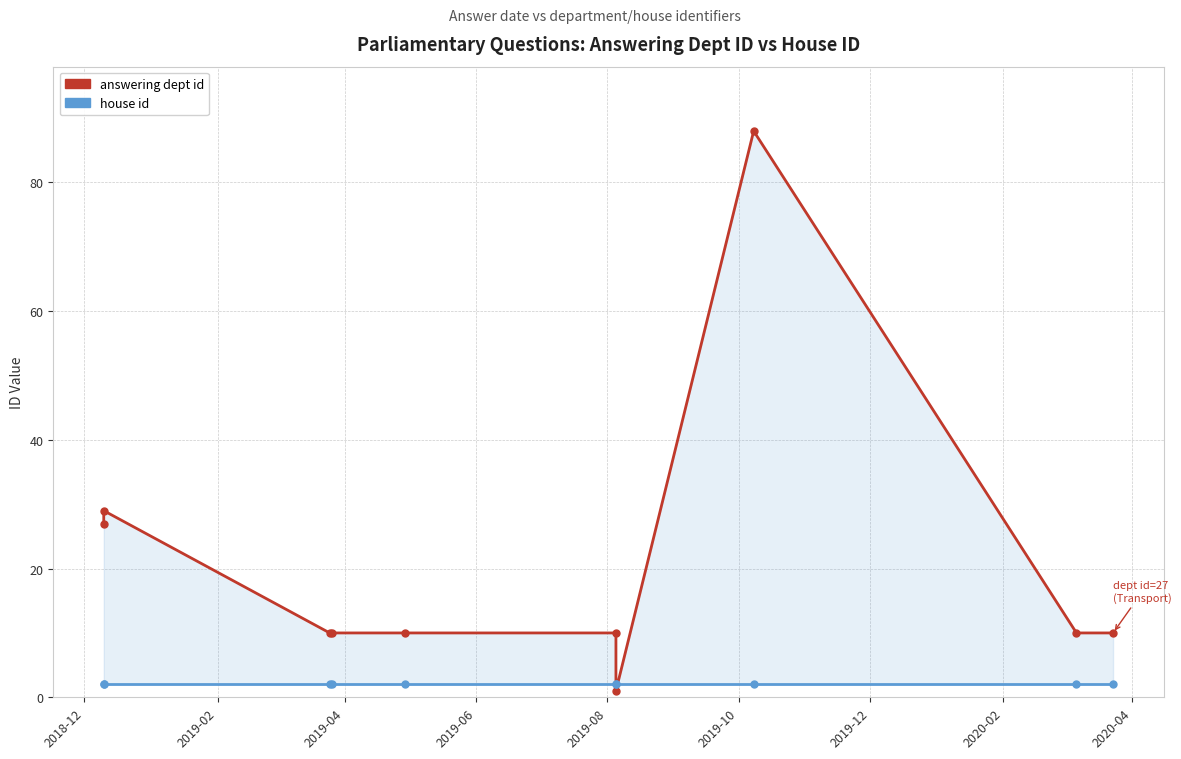

What is the difference between the maximum and second lowest values in the answering dept id series?

78